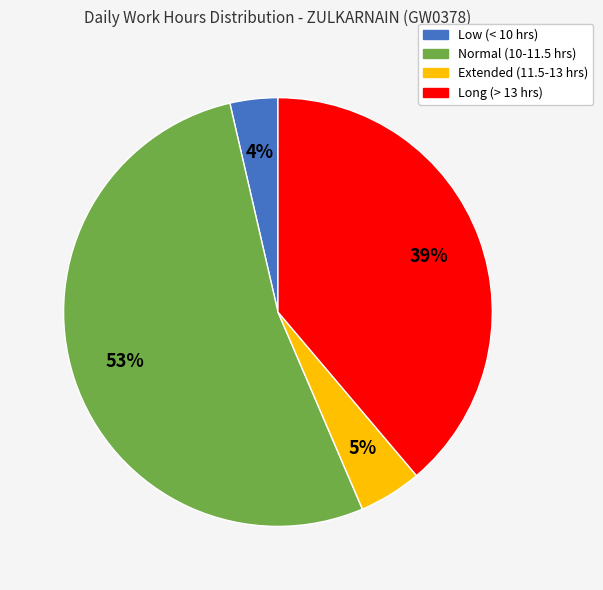

Is there a majority slice in this chart?

Yes